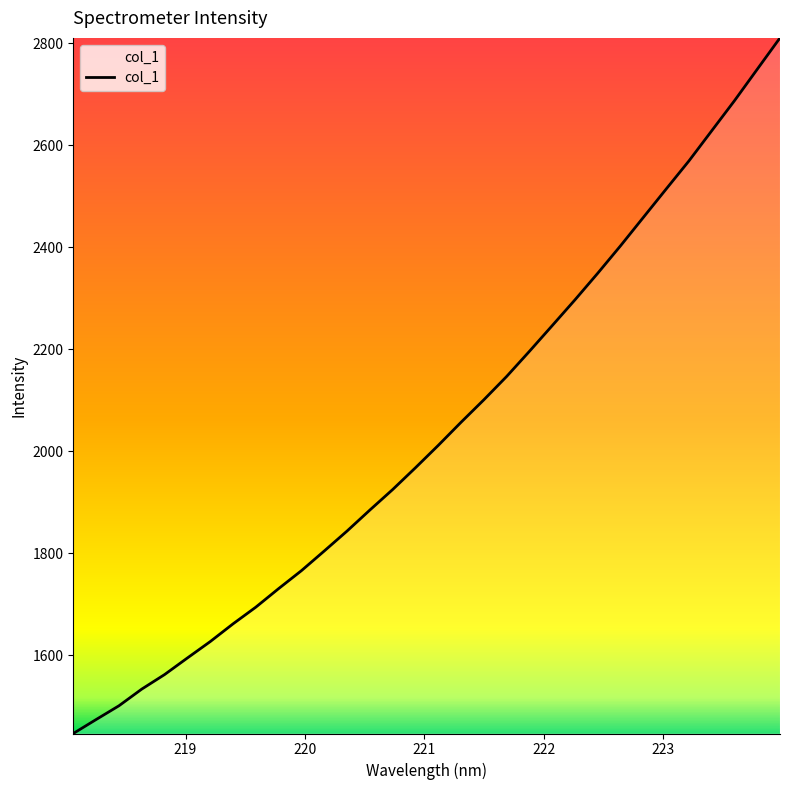

What is the greatest value displayed?

2810.3